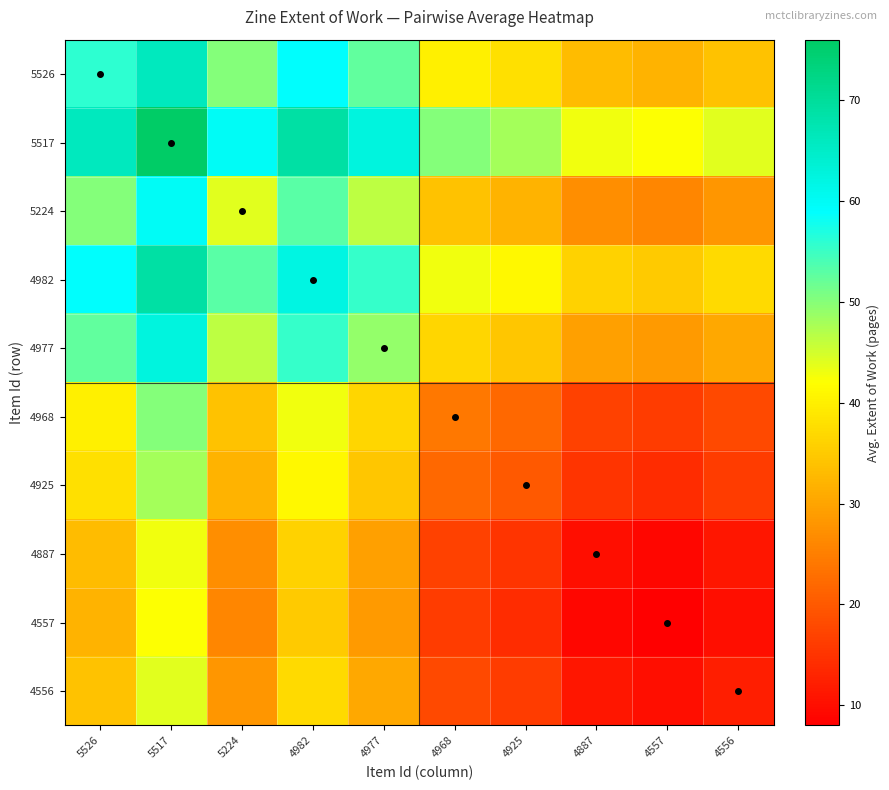

Reading right to left, what are all the values shown in this chart?

5526: 4556=34.0	4557=32.0	4887=33.0	4925=38.0	4968=40.0	4977=52.5	4982=59.0	5224=50.0	5517=66.0	5526=56.0
5517: 4556=44.0	4557=42.0	4887=43.0	4925=48.0	4968=50.0	4977=62.5	4982=69.0	5224=60.0	5517=76.0	5526=66.0
5224: 4556=28.0	4557=26.0	4887=27.0	4925=32.0	4968=34.0	4977=46.5	4982=53.0	5224=44.0	5517=60.0	5526=50.0
4982: 4556=37.0	4557=35.0	4887=36.0	4925=41.0	4968=43.0	4977=55.5	4982=62.0	5224=53.0	5517=69.0	5526=59.0
4977: 4556=30.5	4557=28.5	4887=29.5	4925=34.5	4968=36.5	4977=49.0	4982=55.5	5224=46.5	5517=62.5	5526=52.5
4968: 4556=18.0	4557=16.0	4887=17.0	4925=22.0	4968=24.0	4977=36.5	4982=43.0	5224=34.0	5517=50.0	5526=40.0
4925: 4556=16.0	4557=14.0	4887=15.0	4925=20.0	4968=22.0	4977=34.5	4982=41.0	5224=32.0	5517=48.0	5526=38.0
4887: 4556=11.0	4557=9.0	4887=10.0	4925=15.0	4968=17.0	4977=29.5	4982=36.0	5224=27.0	5517=43.0	5526=33.0
4557: 4556=10.0	4557=8.0	4887=9.0	4925=14.0	4968=16.0	4977=28.5	4982=35.0	5224=26.0	5517=42.0	5526=32.0
4556: 4556=12.0	4557=10.0	4887=11.0	4925=16.0	4968=18.0	4977=30.5	4982=37.0	5224=28.0	5517=44.0	5526=34.0